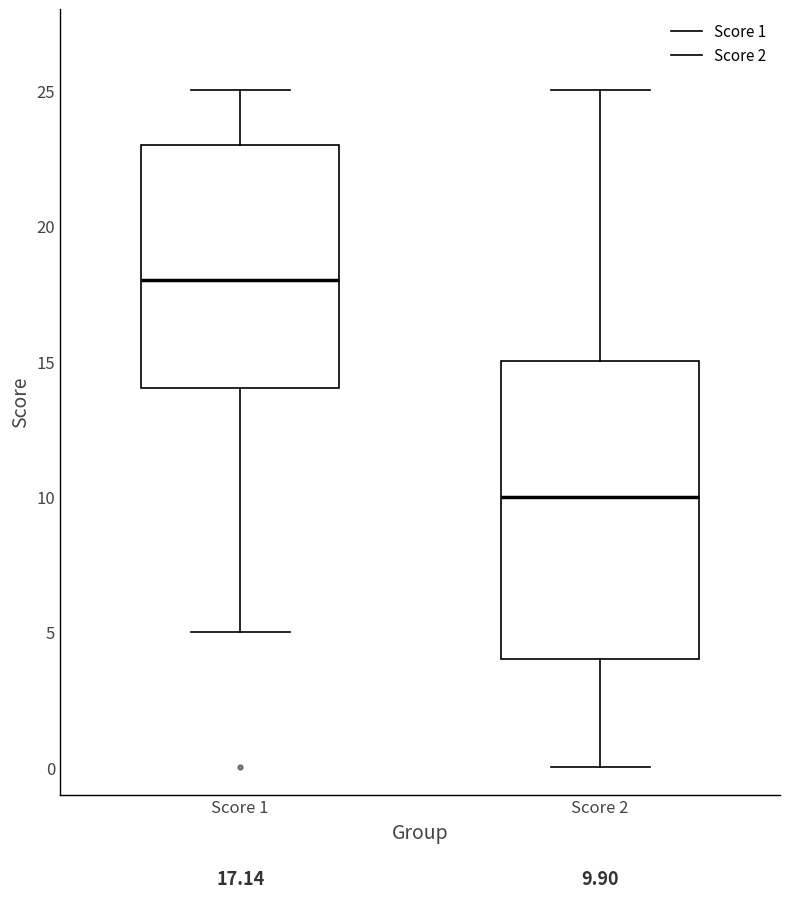

Which box is the tallest, from its lower edge to its upper edge?

Score 2